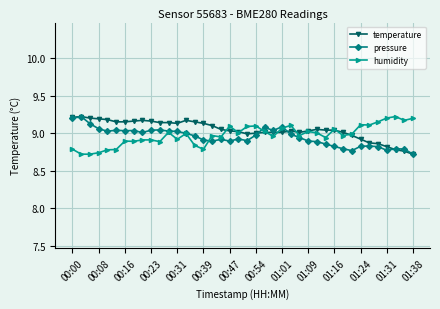

At how many categories does at least one series exceed 8?

40